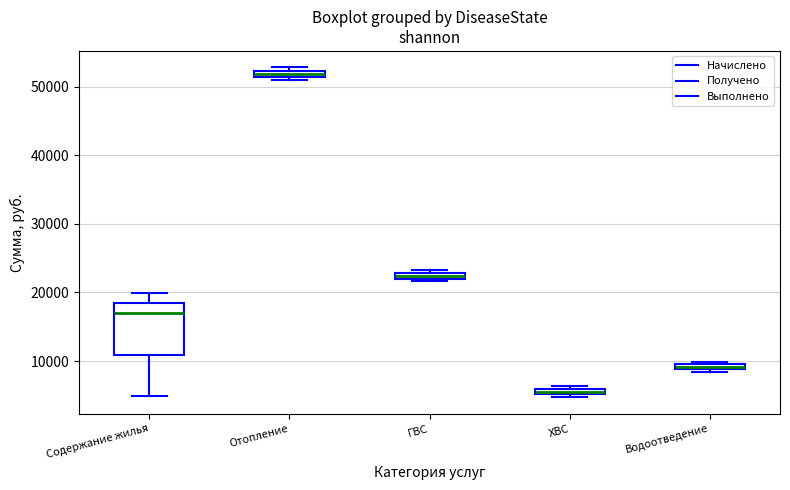

Where is the lower edge of the box for ХВС on the y-axis? The values are not printed on the chart, so give them approximately, as read against the axis.

5000